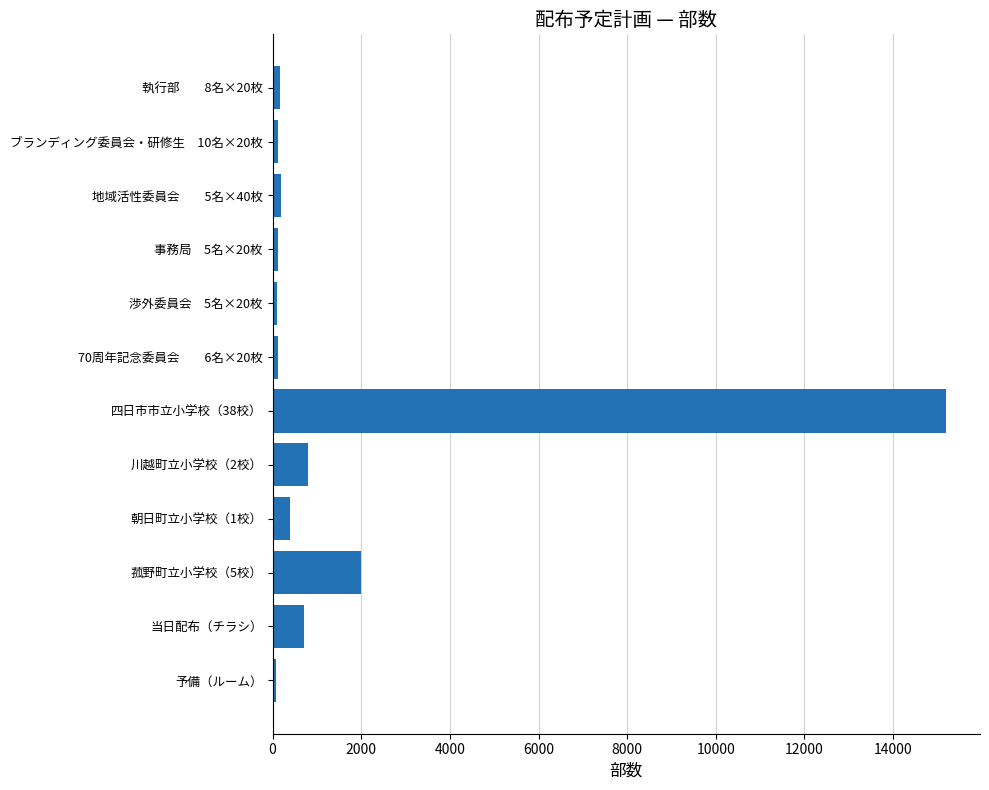

What is the average value?

1667